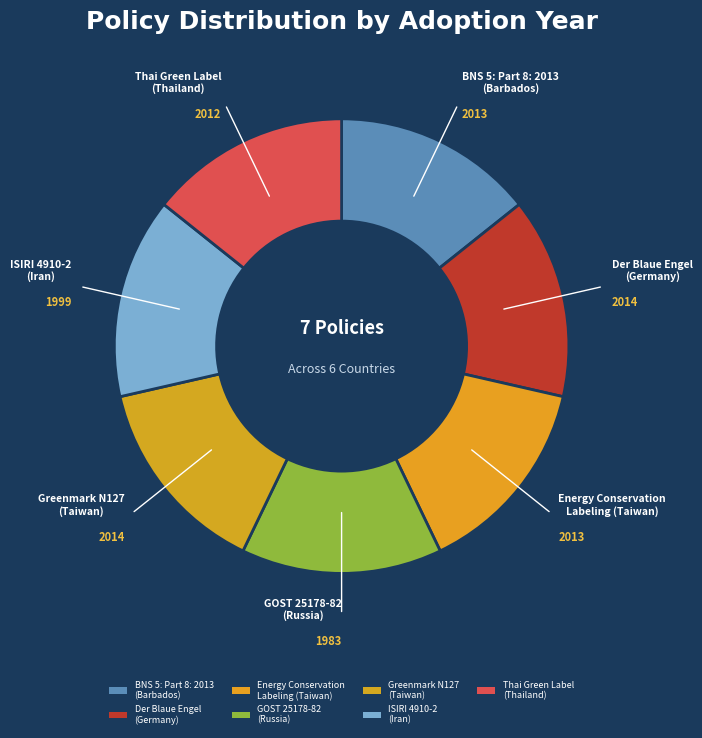

To the nearest percent, what is the average slice percentage?

14%